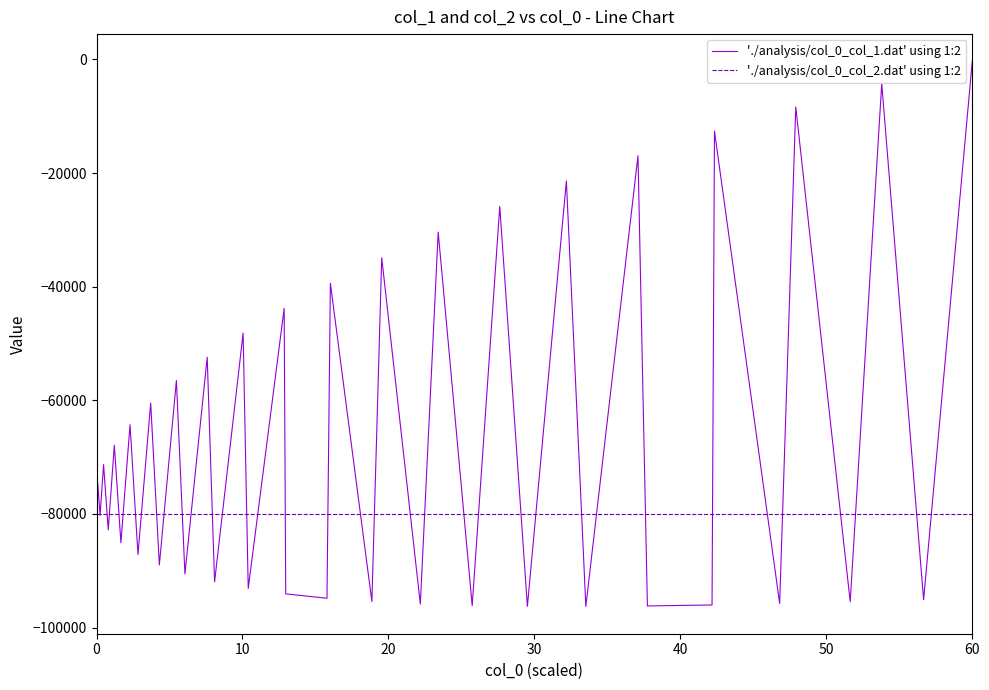

Which series has the widest spread of values?

'./analysis/col_0_col_1.dat' using 1:2